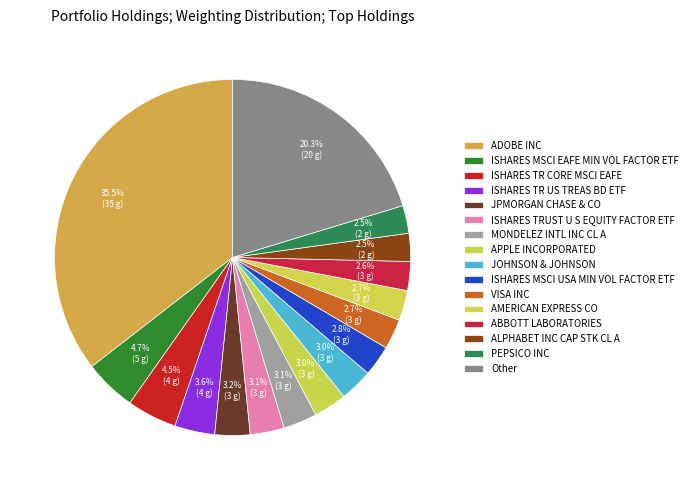

Approximately how many times larger is the value at ISHARES TR US TREAS BD ETF compared to ADOBE INC?

0.1